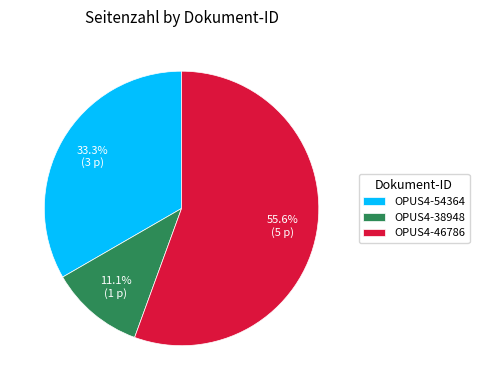

What is the smallest slice in the pie chart?

OPUS4-38948